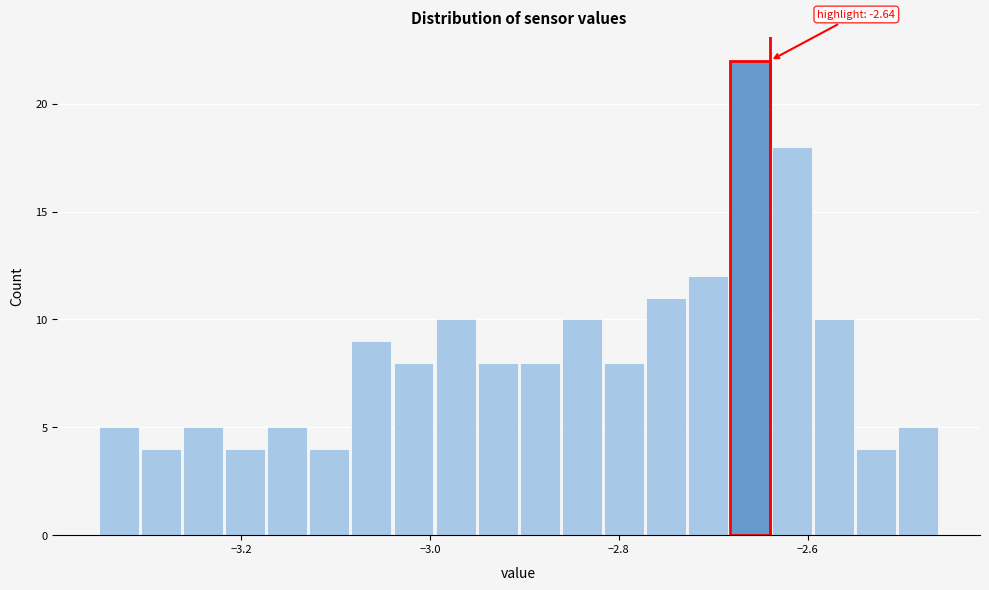

Around what value on the x-axis is the tallest bar? Give the approximate position of its centre, as read against the axis.

-2.66